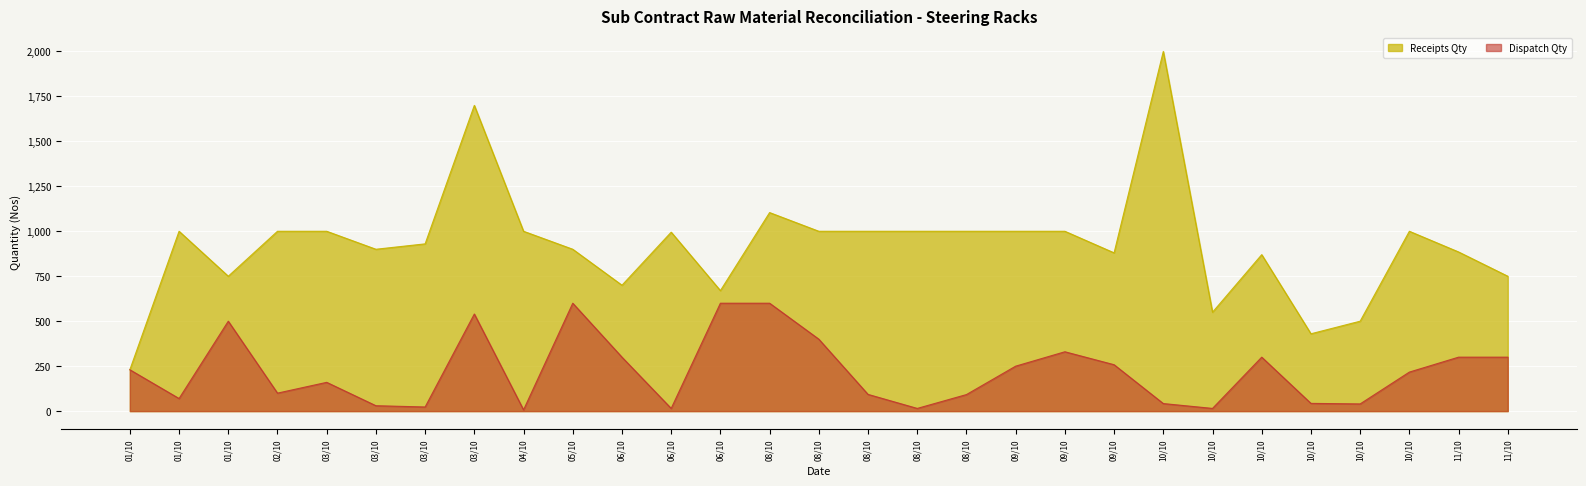

What is the total value across all series at 09/10?

1250